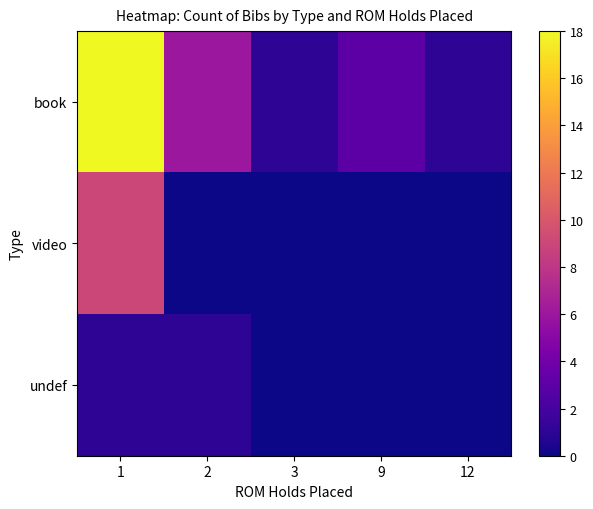

Between 9 and 12, which is larger?

9